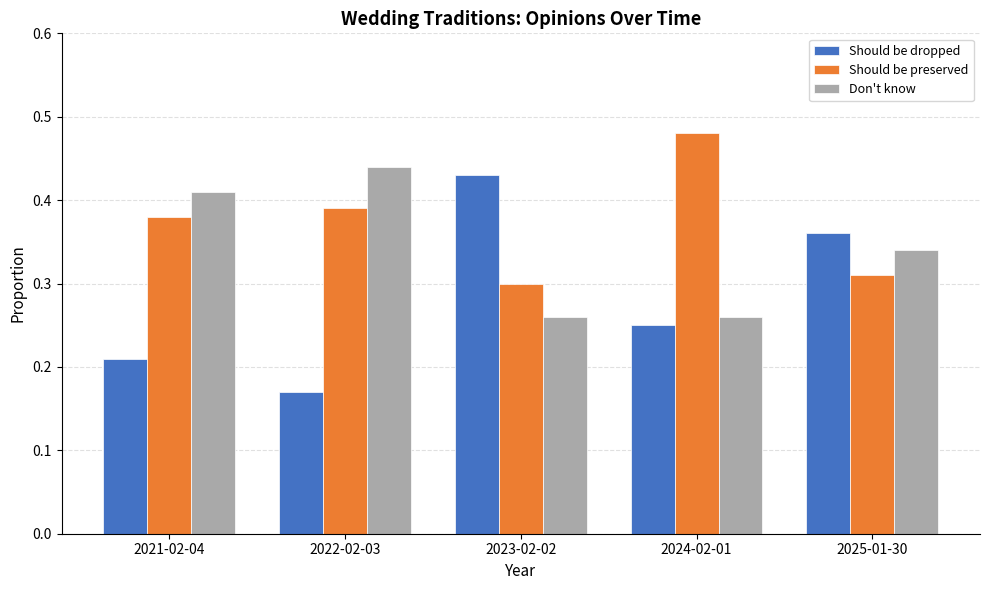

Is it true that Don't know equals 0.5 at 2024-02-01?

False